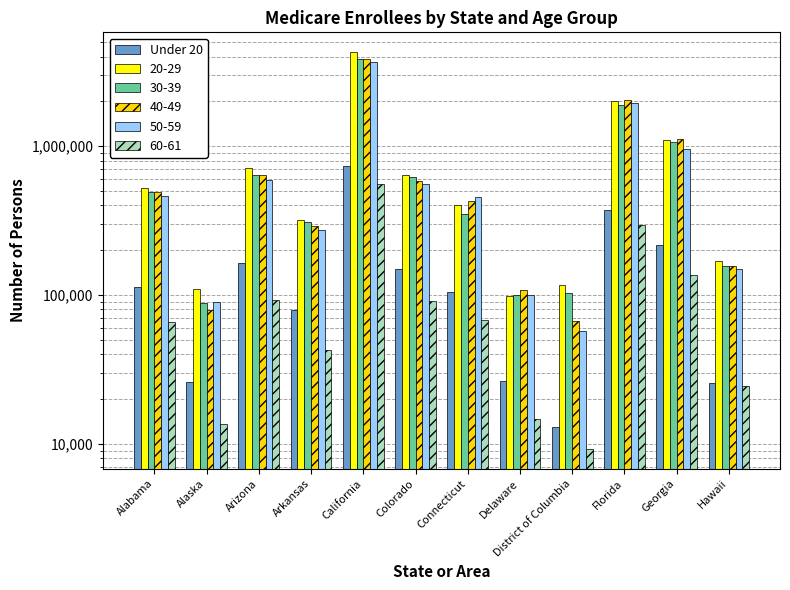

What is the sum of all values?

2033057